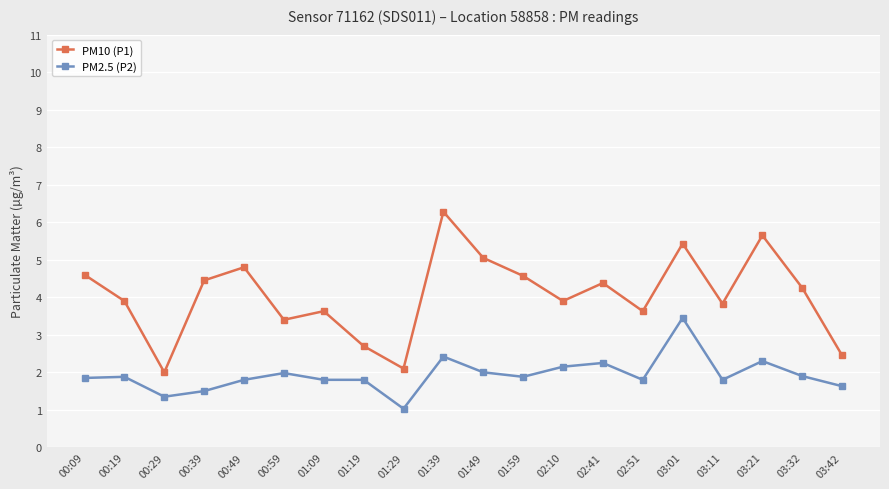

Rank the series by their maximum value, from highest to lowest.

PM10 (P1), PM2.5 (P2)